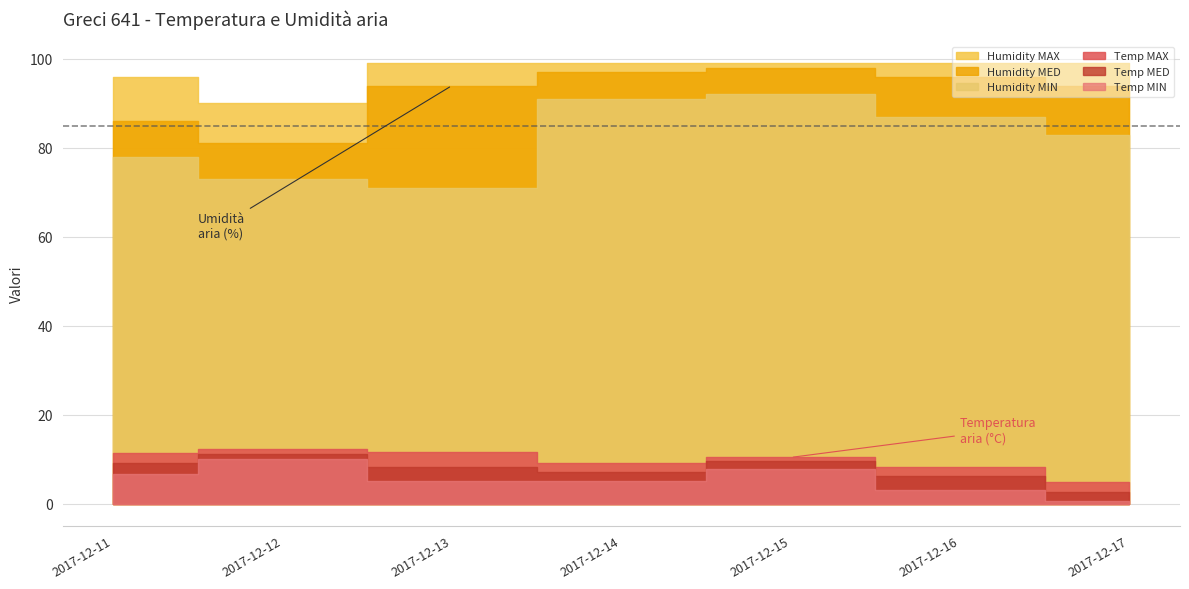

True or false: Temp MED and Humidity MED intersect in this chart.

False